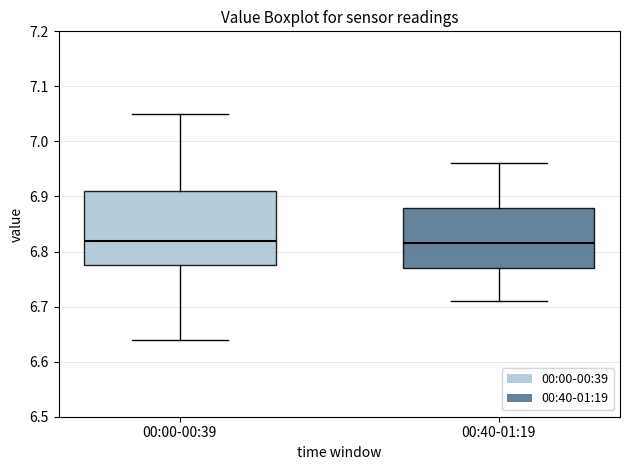

Reading left to right, transcribe this box plot: for each box, give where its median line is, the range the box spans, and where its two whiskers end, as read against the y-axis. The values are not printed on the chart, so give them approximately, as read against the axis.

00:00-00:39: median 6.82, box 6.78 to 6.91, whiskers 6.64 to 7.05
00:40-01:19: median 6.82, box 6.77 to 6.88, whiskers 6.71 to 6.96